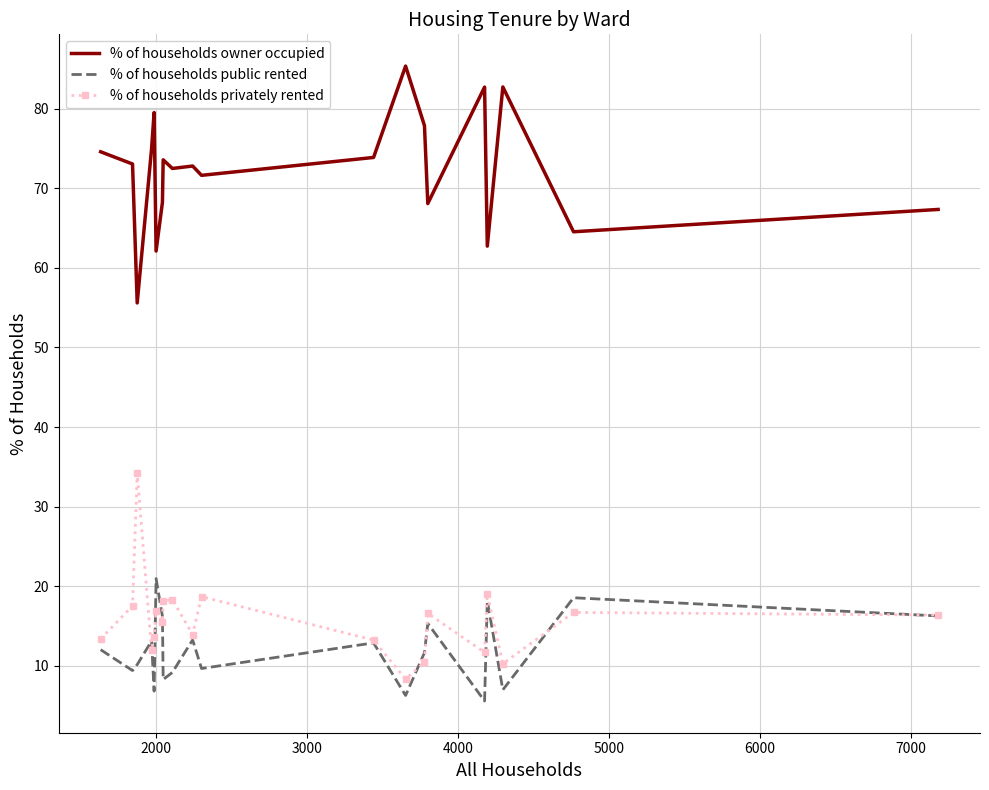

Which series has the largest total across all categories?

% of households owner occupied